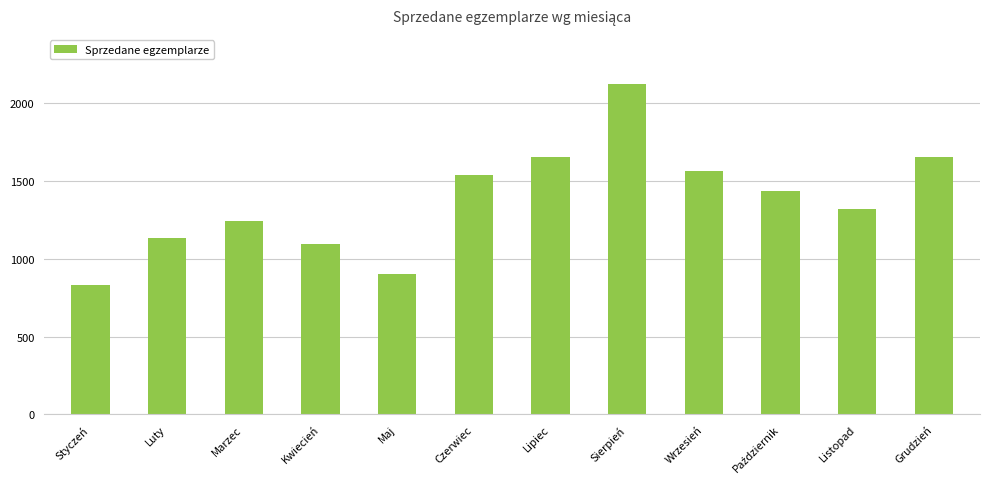

What is the sum of the values at Styczeń and Kwiecień?

1928